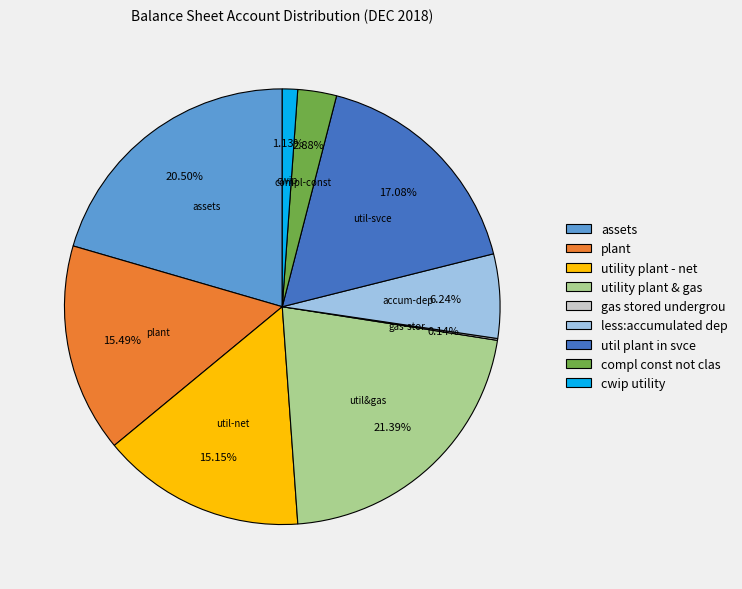

Which slice is the largest?

utility plant & gas